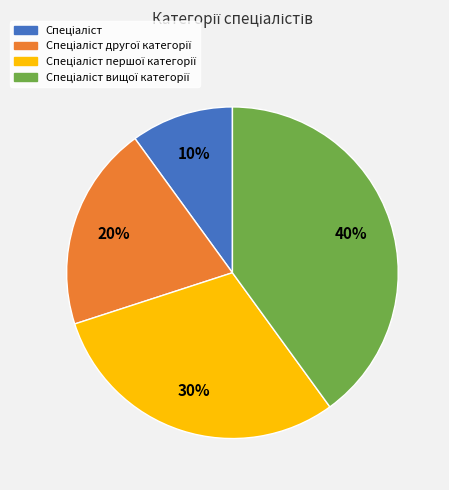

Count the number of slices in the pie.

4